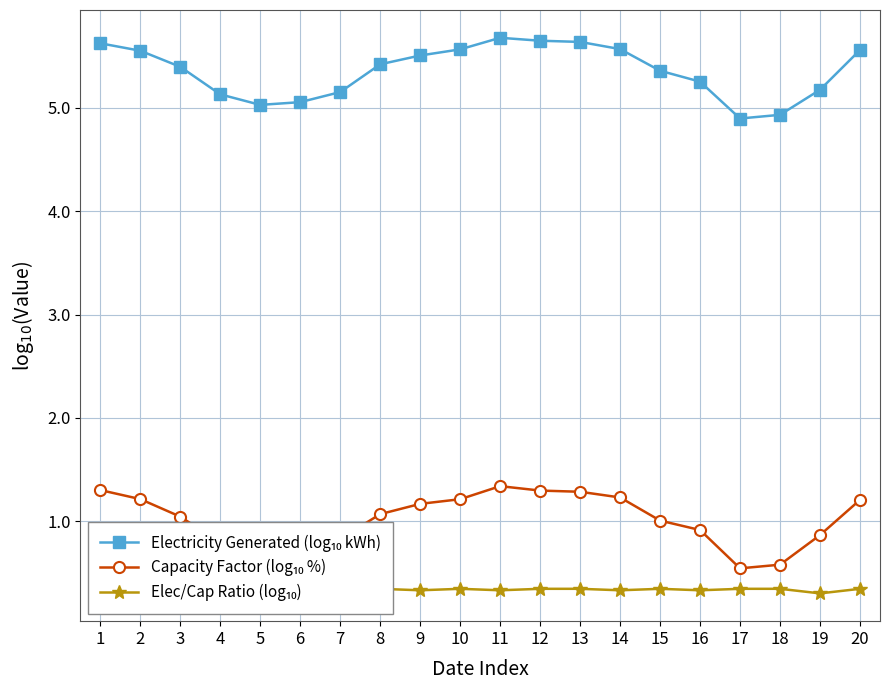

List the series in order of their peak value, lowest first.

Elec/Cap Ratio (log₁₀), Capacity Factor (log₁₀ %), Electricity Generated (log₁₀ kWh)